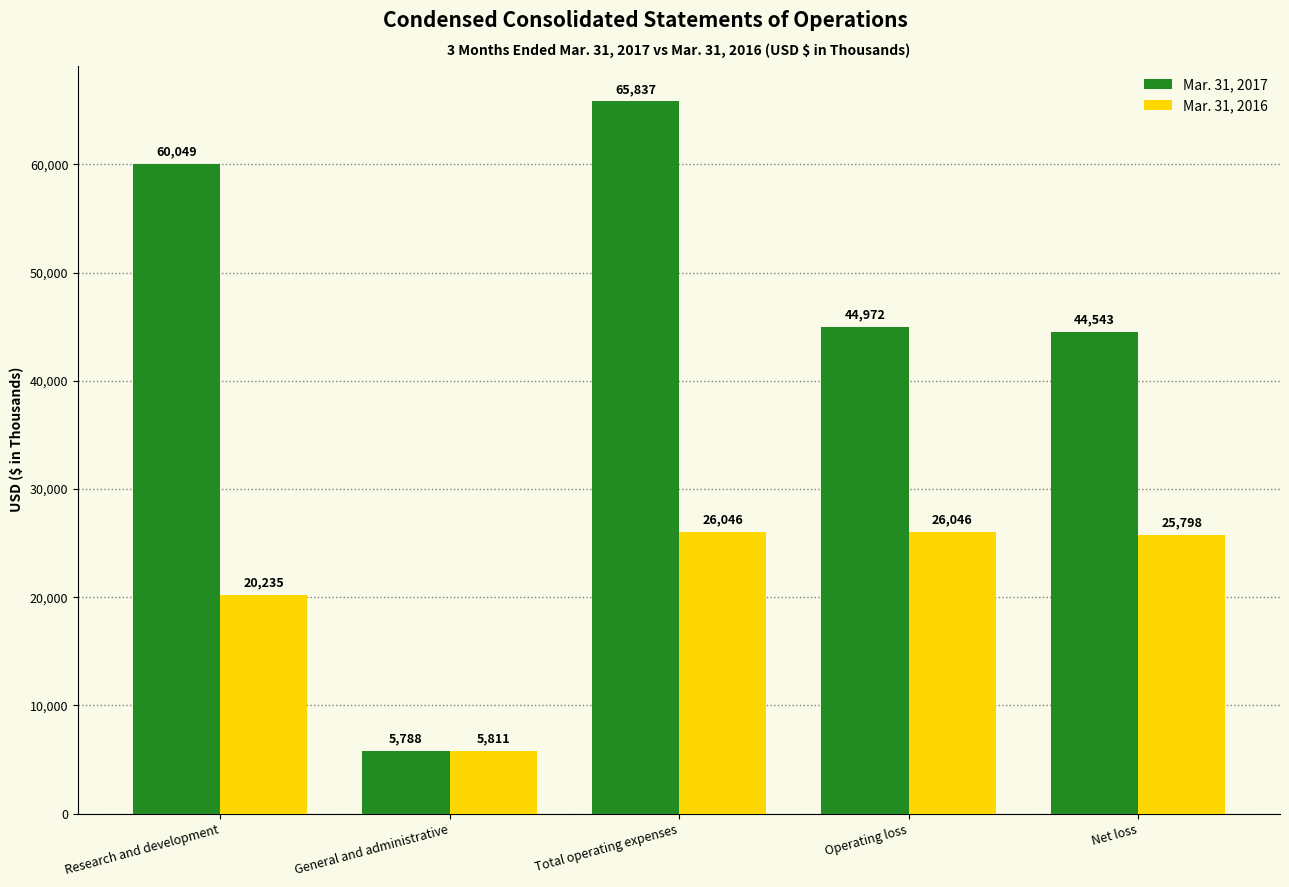

What is the label of the 5th bar from the right?

Research and development